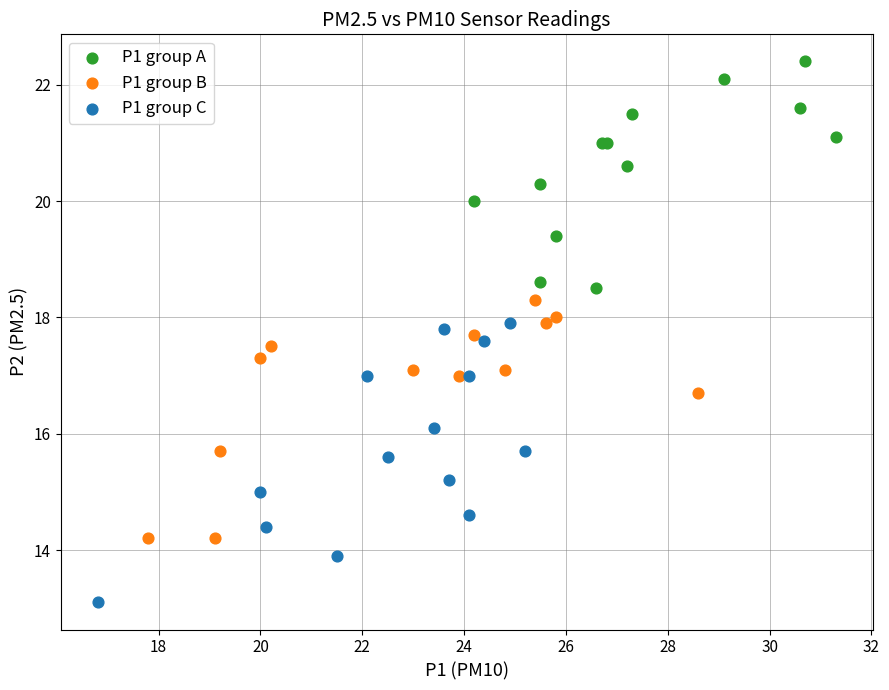

What are all the series names shown in the legend?

P1 group A, P1 group B, P1 group C